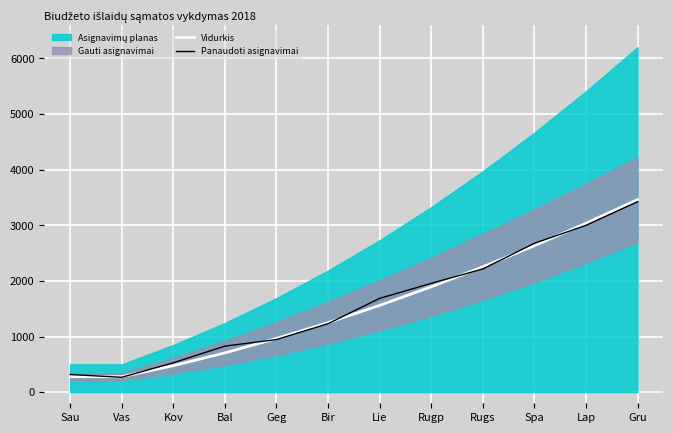

Where is the first local minimum for Panaudoti asignavimai?

Vas